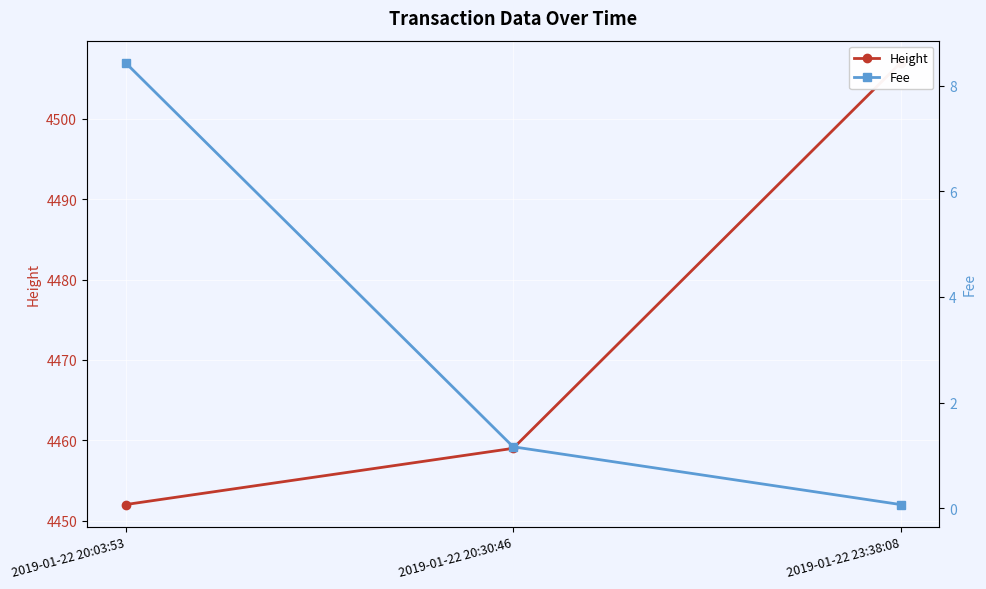

What is the difference between the maximum and minimum values in the Height series?

55.0